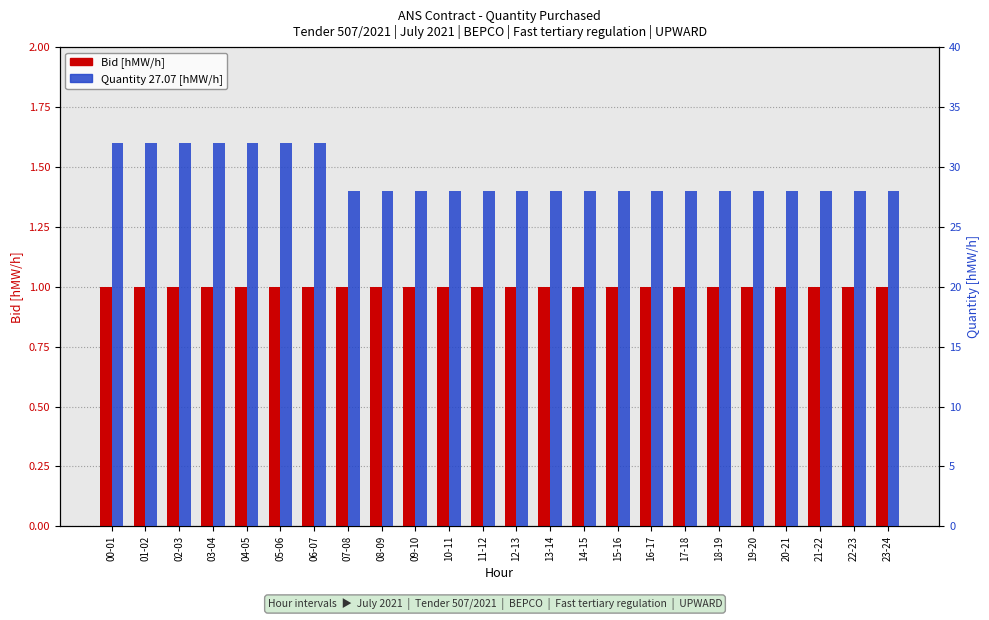

At how many categories does at least one series exceed 19?

24